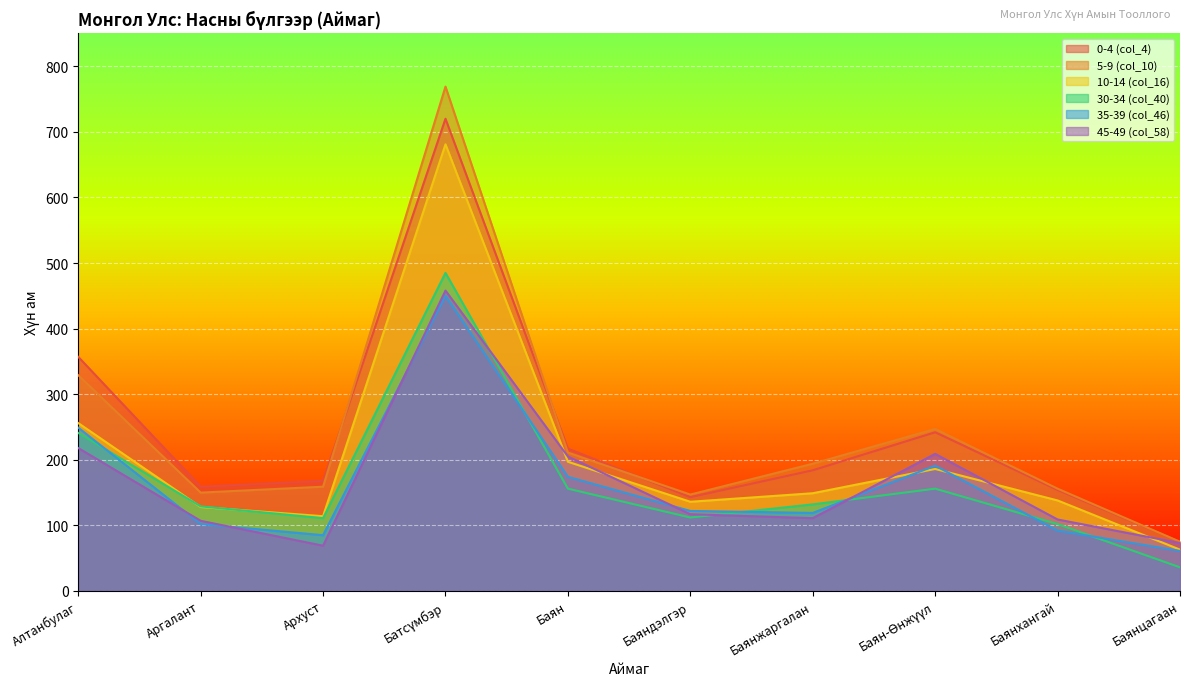

How many categories are shown in the chart?

10